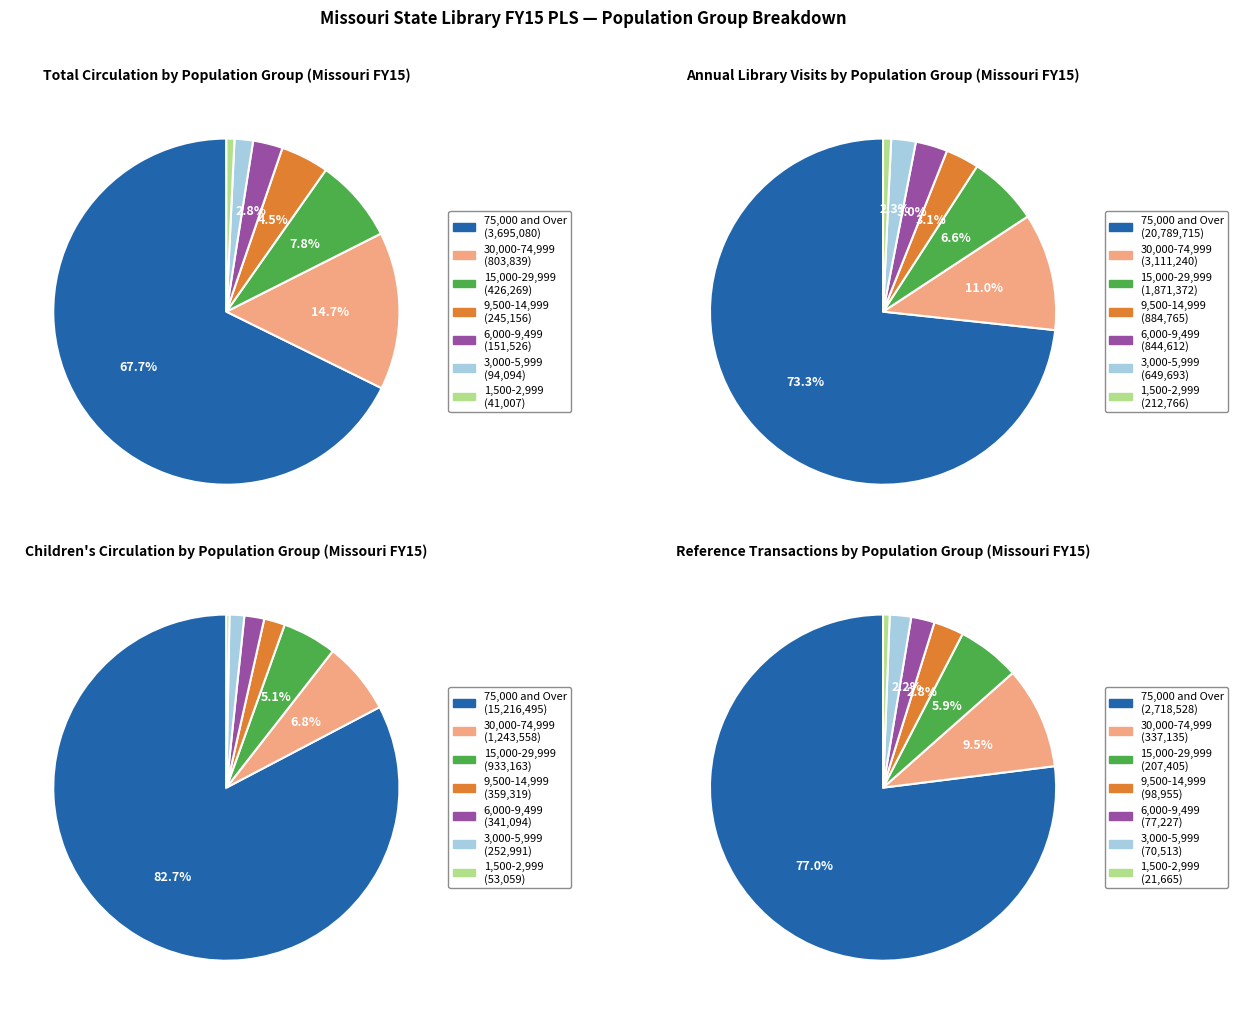

To the nearest percent, what is the difference between the largest and smallest slice percentages?

67%